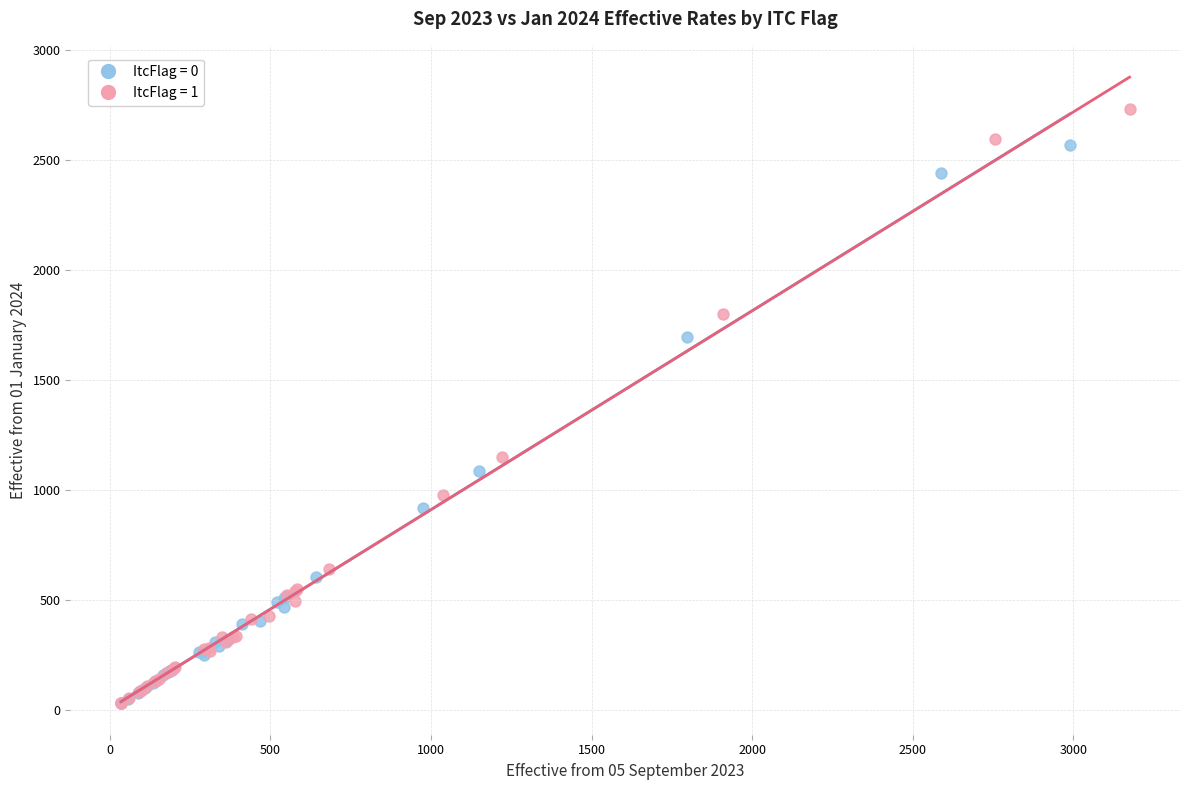

Which series contains the highest Y value?

ItcFlag = 1